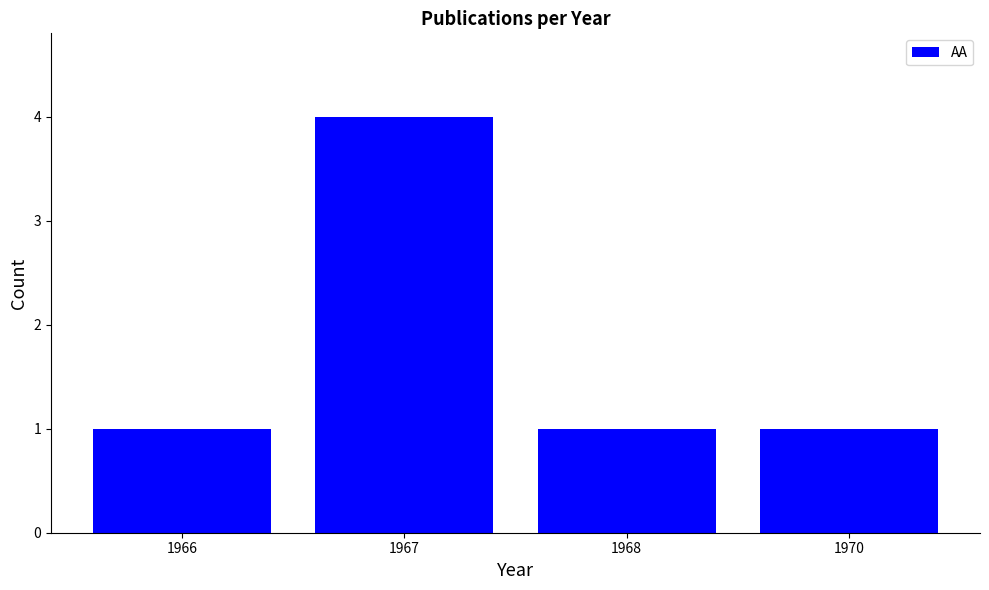

How many categories are shown in the chart?

4